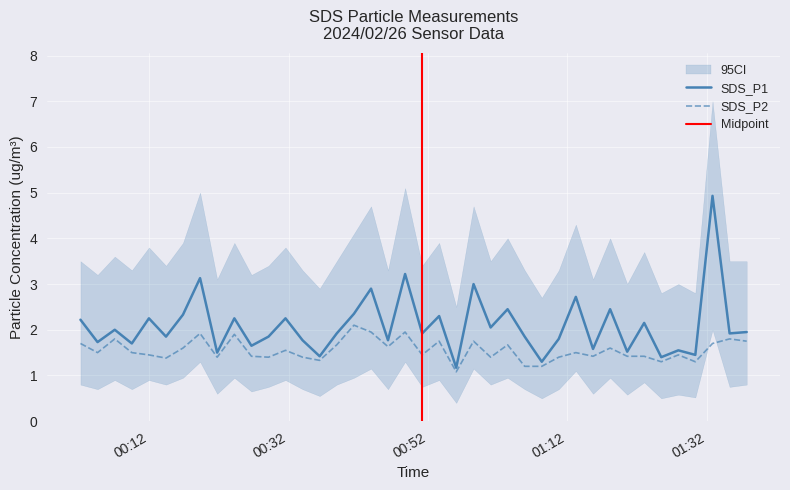

Rank the categories by SDS_P1 value from lowest to highest.

2024/02/26 00:56:03, 2024/02/26 01:08:19, 2024/02/26 01:25:27, 2024/02/26 00:36:28, 2024/02/26 01:30:20, 2024/02/26 00:21:46, 2024/02/26 01:20:34, 2024/02/26 01:27:54, 2024/02/26 01:15:40, 2024/02/26 00:26:41, 2024/02/26 00:09:32, 2024/02/26 00:04:37, 2024/02/26 00:34:01, 2024/02/26 00:46:16, 2024/02/26 01:10:45, 2024/02/26 00:14:26, 2024/02/26 00:29:08, 2024/02/26 01:05:52, 2024/02/26 00:38:55, 2024/02/26 00:51:10, 2024/02/26 01:35:15, 2024/02/26 01:37:42, 2024/02/26 00:07:05, 2024/02/26 01:00:59, 2024/02/26 01:23:00, 2024/02/26 00:02:10, 2024/02/26 00:11:59, 2024/02/26 00:24:14, 2024/02/26 00:31:34, 2024/02/26 00:53:36, 2024/02/26 00:16:52, 2024/02/26 00:41:23, 2024/02/26 01:03:25, 2024/02/26 01:18:07, 2024/02/26 01:13:12, 2024/02/26 00:43:50, 2024/02/26 00:58:32, 2024/02/26 00:19:19, 2024/02/26 00:48:43, 2024/02/26 01:32:48